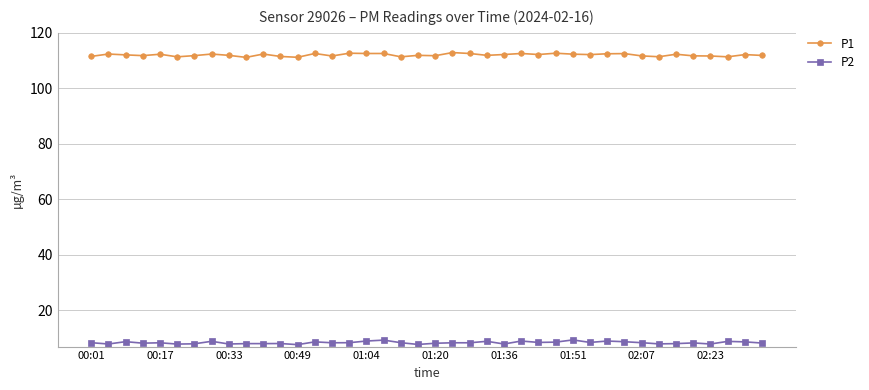

What are all the series names shown in the legend?

P1, P2